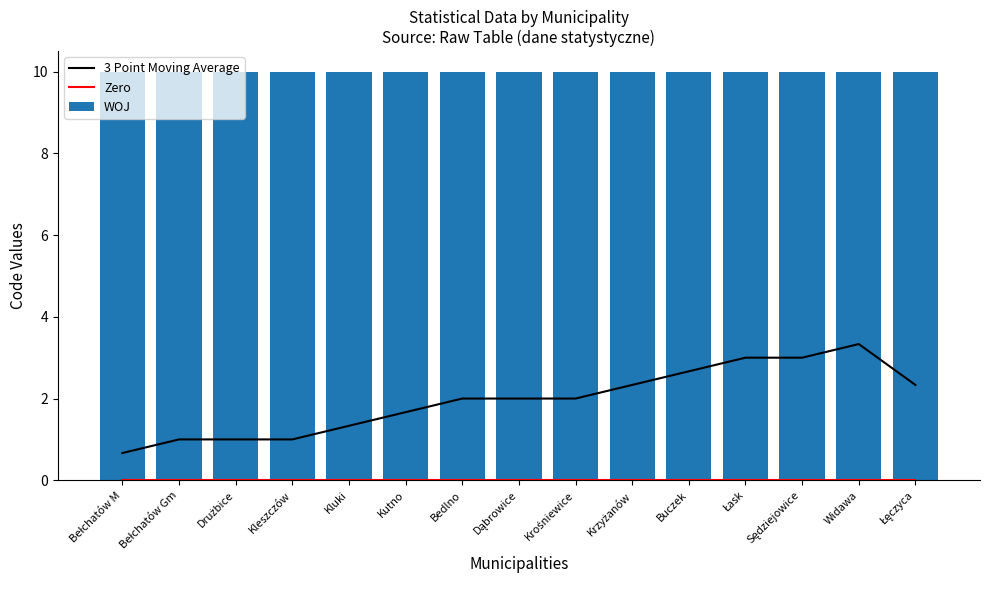

Rank the series at Kleszczów from lowest to highest value.

Zero, 3 Point Moving Average, WOJ